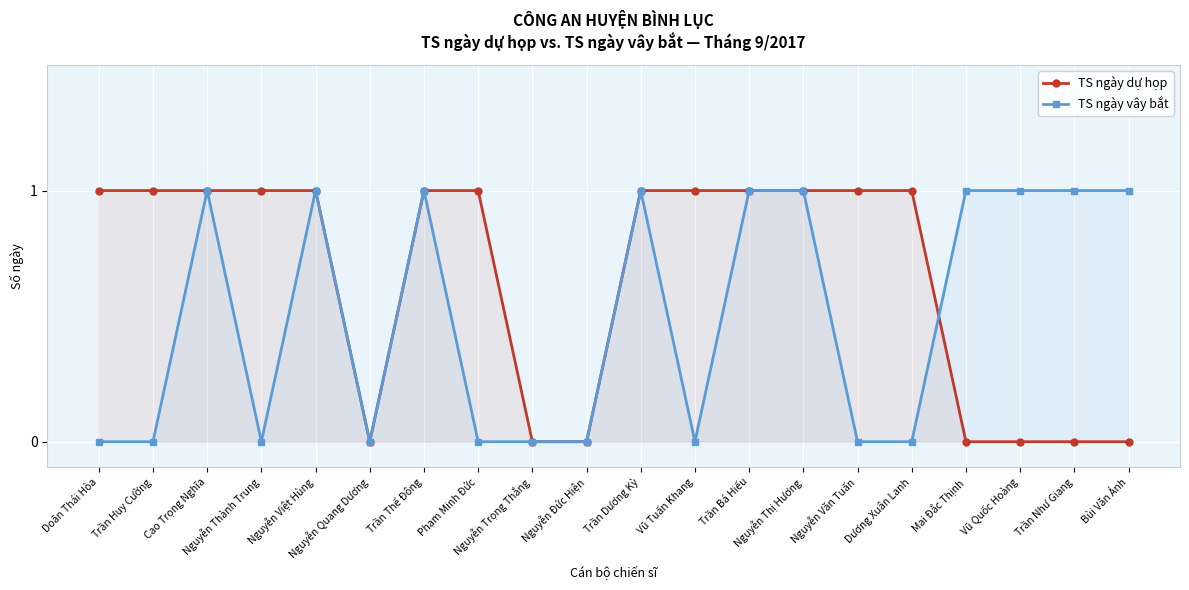

Read the TS ngày vây bắt value at Nguyễn Việt Hùng.

1